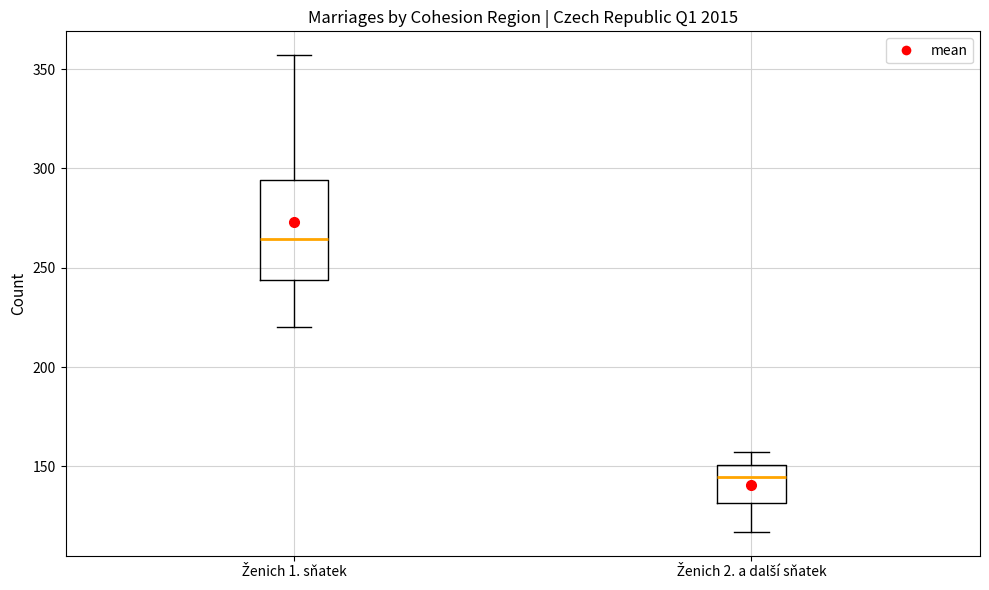

Reading left to right, transcribe this box plot: for each box, give where its median line is, the range the box spans, and where its two whiskers end, as read against the y-axis. The values are not printed on the chart, so give them approximately, as read against the axis.

Ženich 1. sňatek: median 265, box 245 to 295, whiskers 220 to 355
Ženich 2. a další sňatek: median 145, box 130 to 150, whiskers 115 to 155